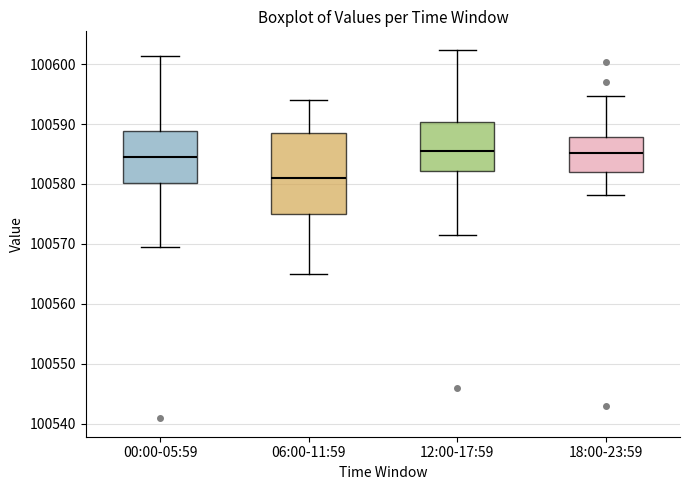

Reading left to right, transcribe this box plot: for each box, give where its median line is, the range the box spans, and where its two whiskers end, as read against the y-axis. The values are not printed on the chart, so give them approximately, as read against the axis.

00:00-05:59: median 100585, box 100580 to 100589, whiskers 100570 to 100601
06:00-11:59: median 100581, box 100575 to 100588, whiskers 100565 to 100594
12:00-17:59: median 100586, box 100582 to 100590, whiskers 100571 to 100602
18:00-23:59: median 100585, box 100582 to 100588, whiskers 100578 to 100595